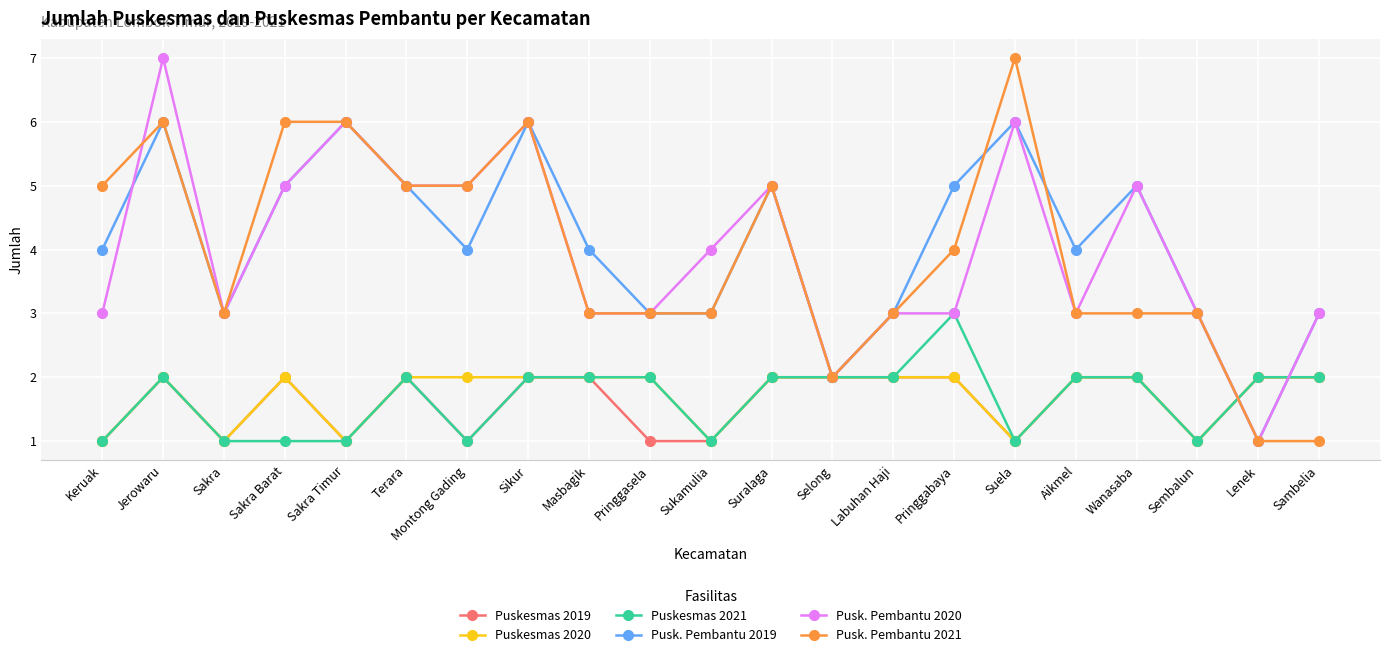

What position from the right is Labuhan Haji?

8